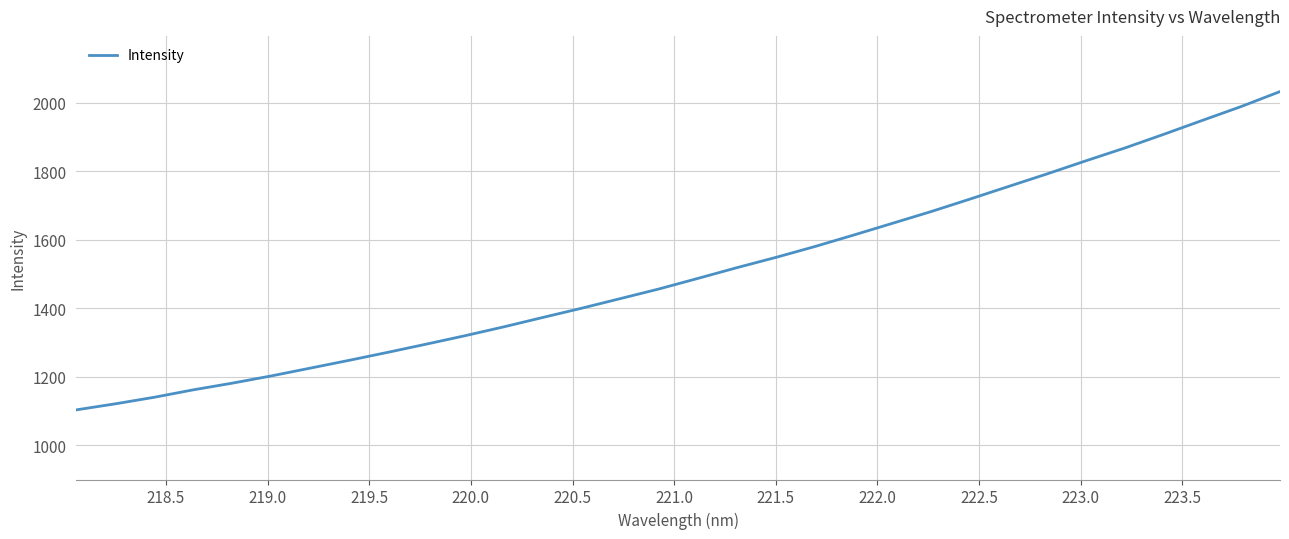

What is the greatest value displayed?

2032.4